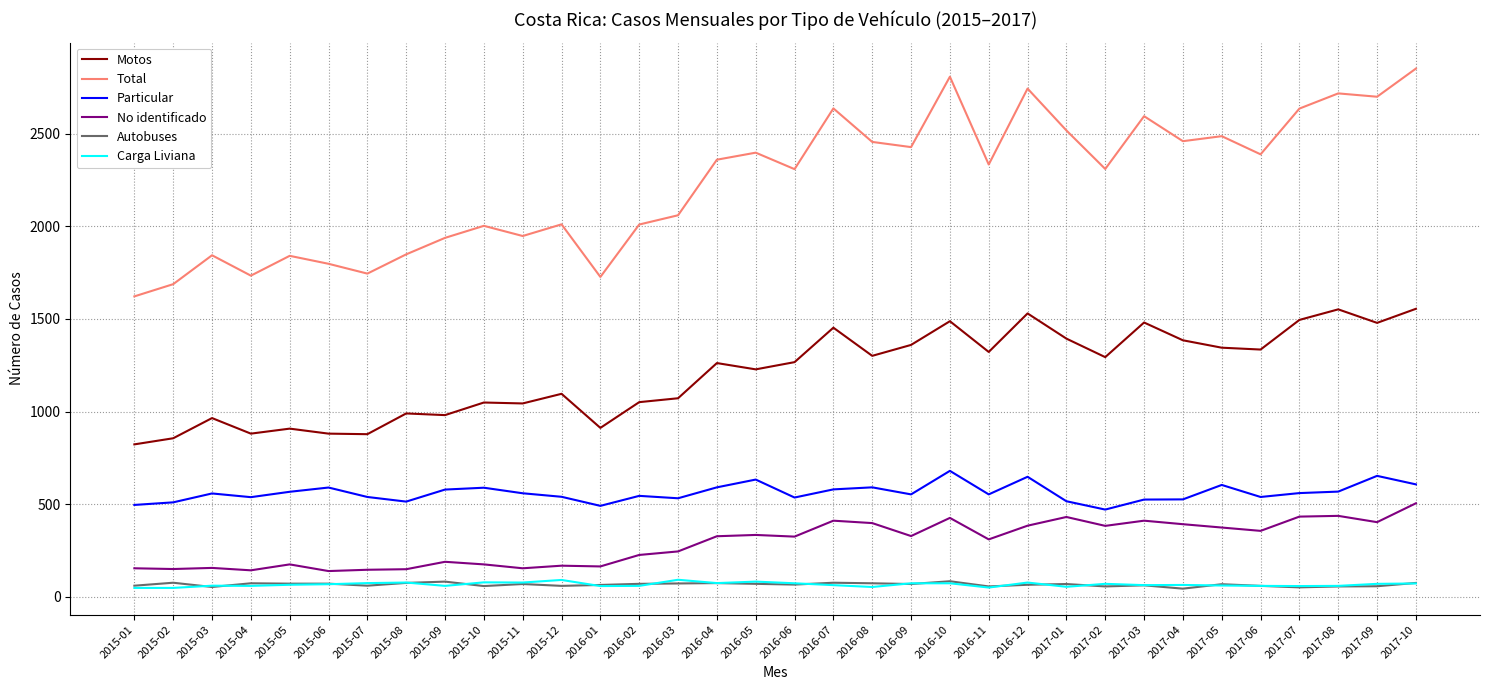

Which series has the largest total across all categories?

Total